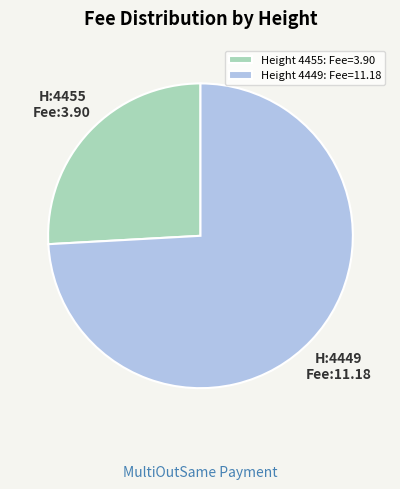

Is there a majority slice in this chart?

Yes